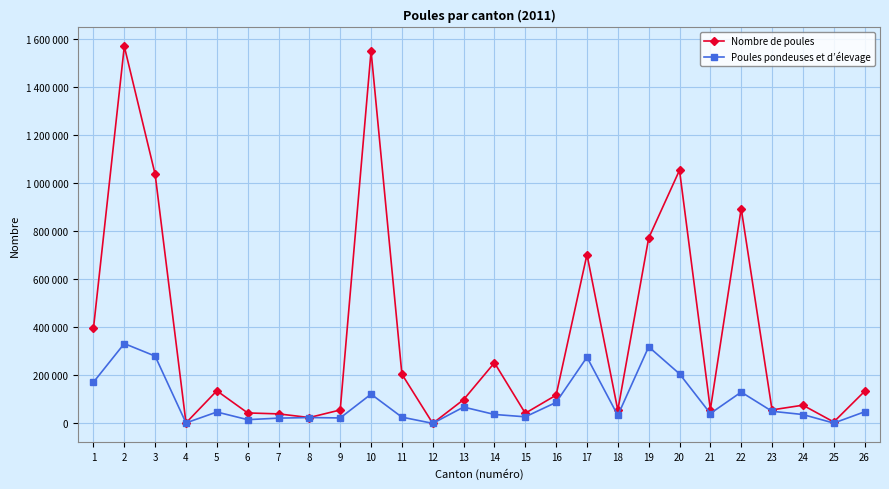

At which category does the chart reach its minimum across all series?

12